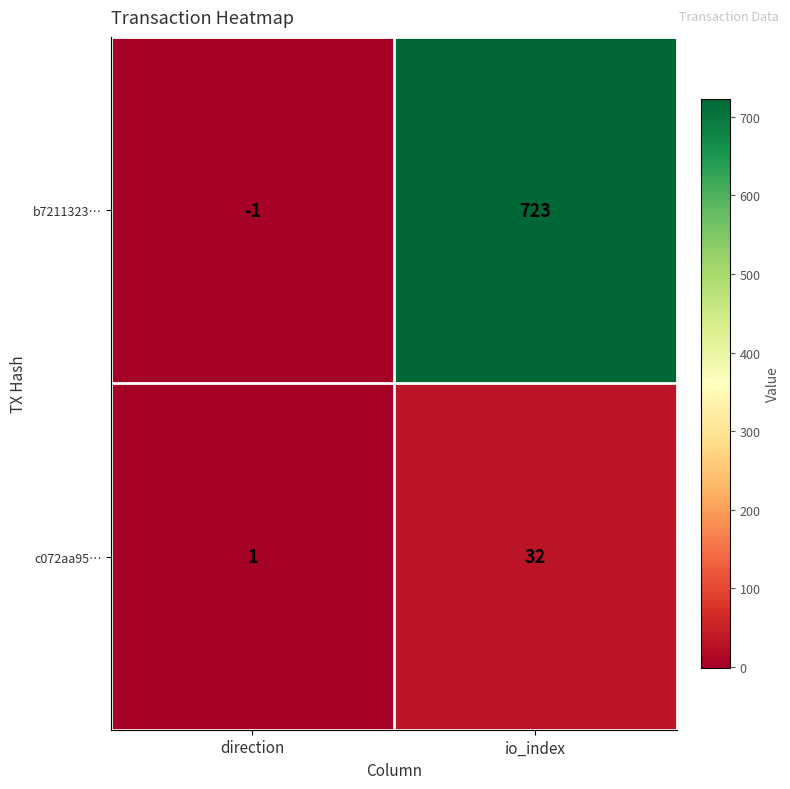

At which label is c072aa95… closest to 16?

direction